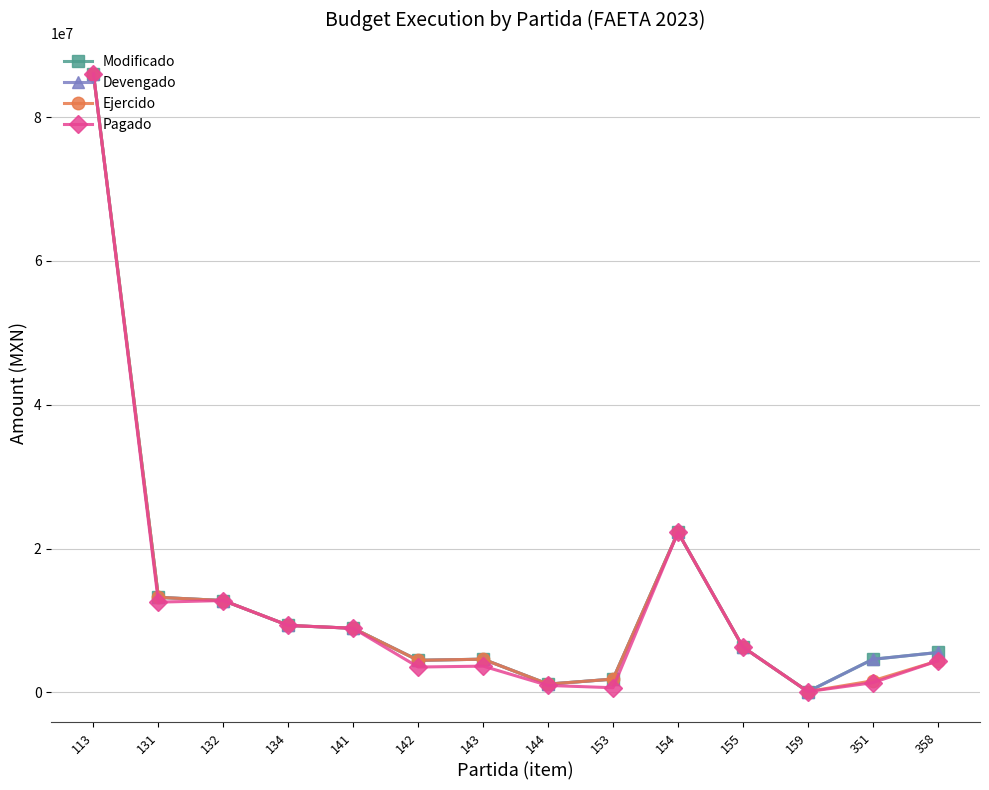

True or false: Ejercido and Modificado cross at least once.

False